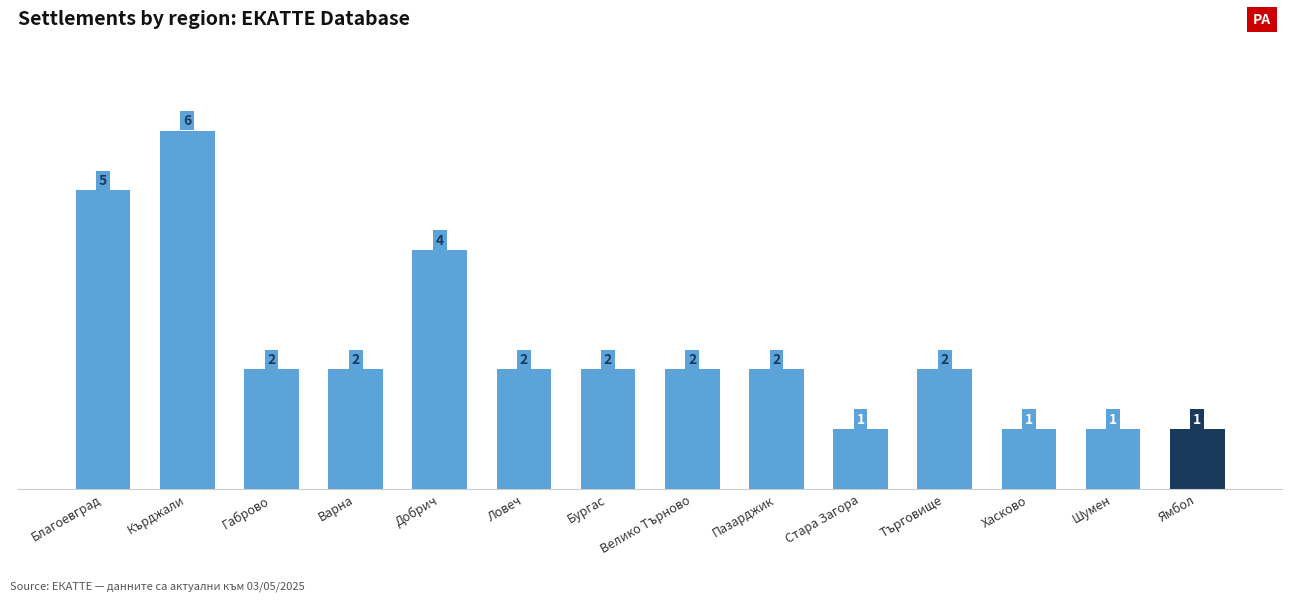

Where does the data first go above 2?

Благоевград